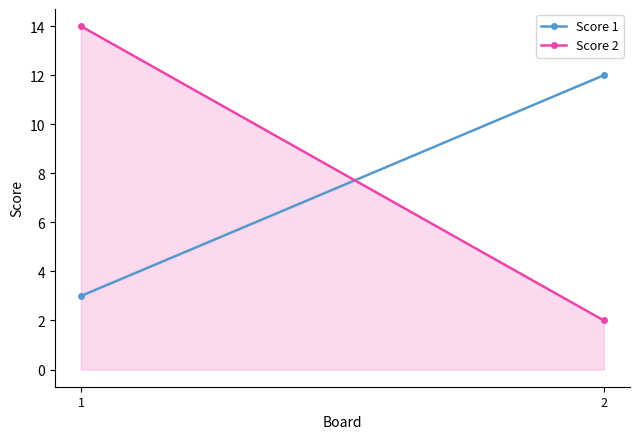

Is the value of Score 1 at 1 greater than the value of Score 2 at 2?

Yes